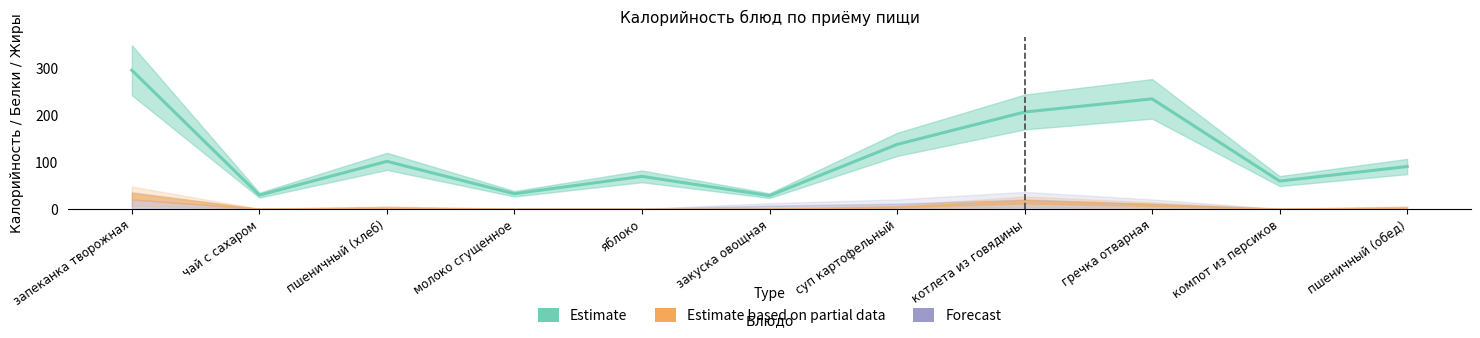

At which label is the value closest to 161?

суп картофельный